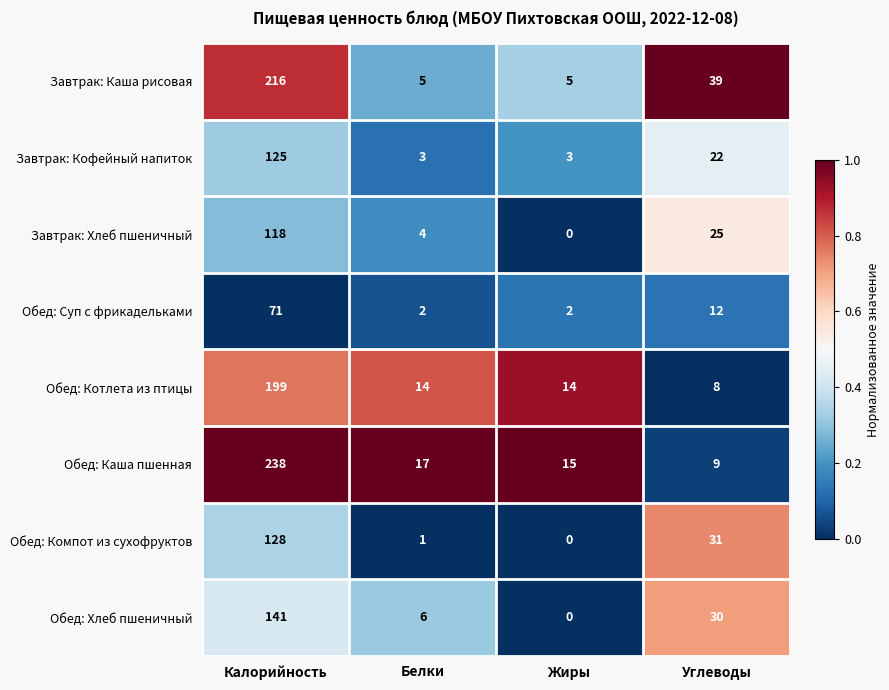

Which category has the lowest value in the Обед: Хлеб пшеничный series?

Жиры